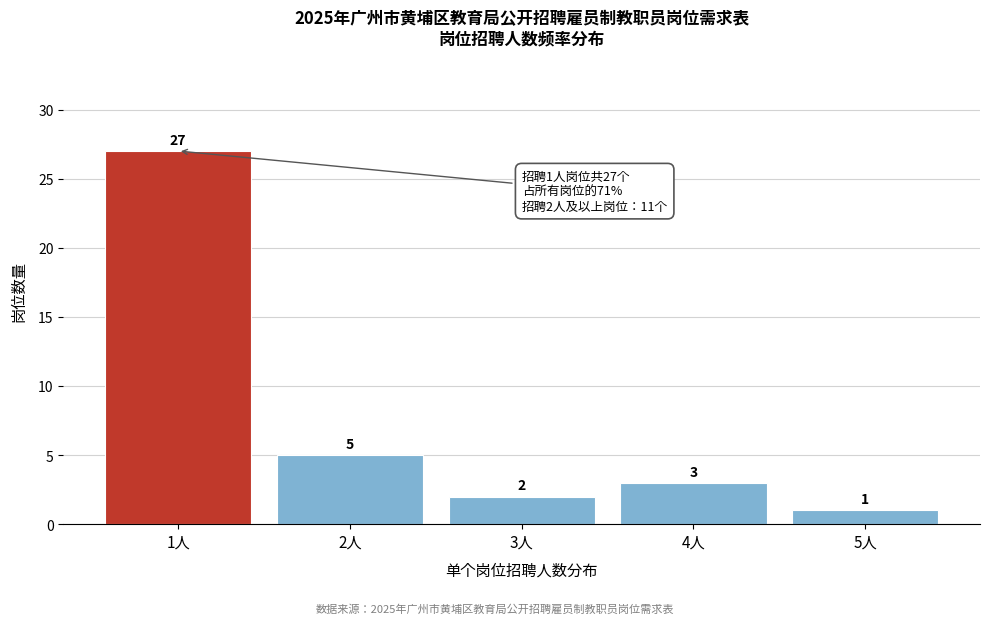

Reading left to right, extract all data points from this chart.

27	5	2	3	1